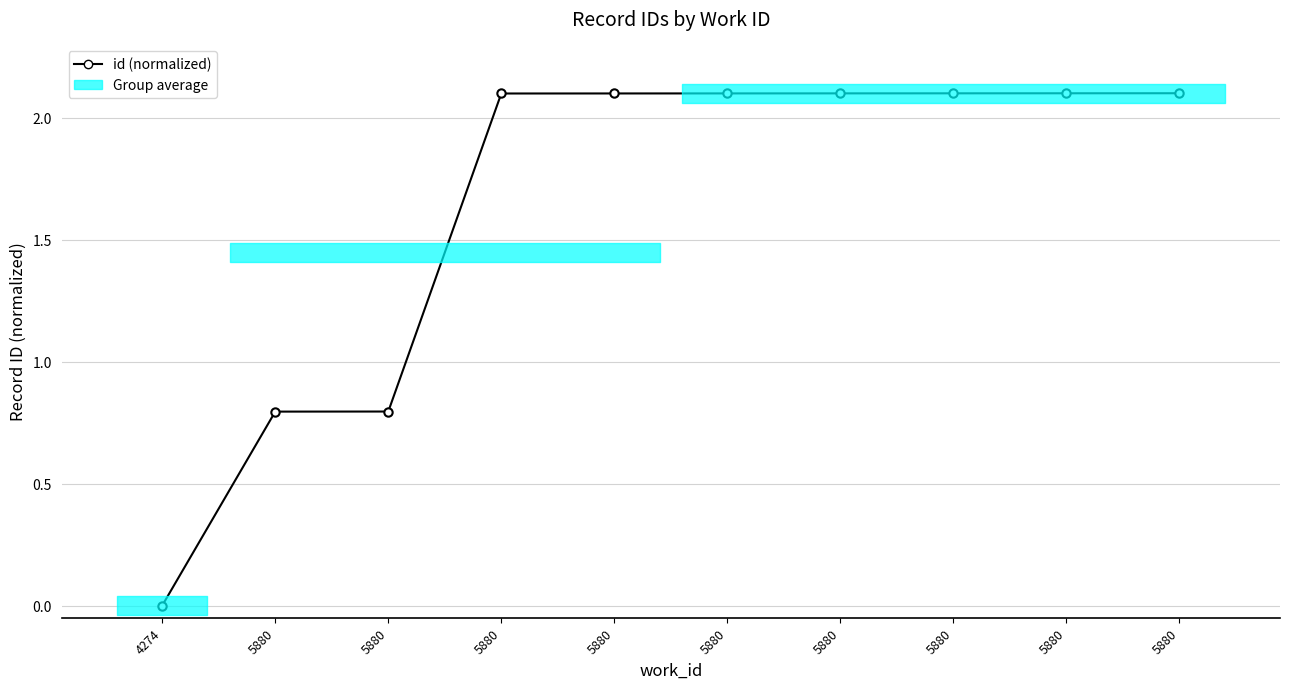

Reading left to right, list all the values displayed in this chart.

0.0	0.8	0.8	2.1	2.1	2.1	2.1	2.1	2.1	2.1